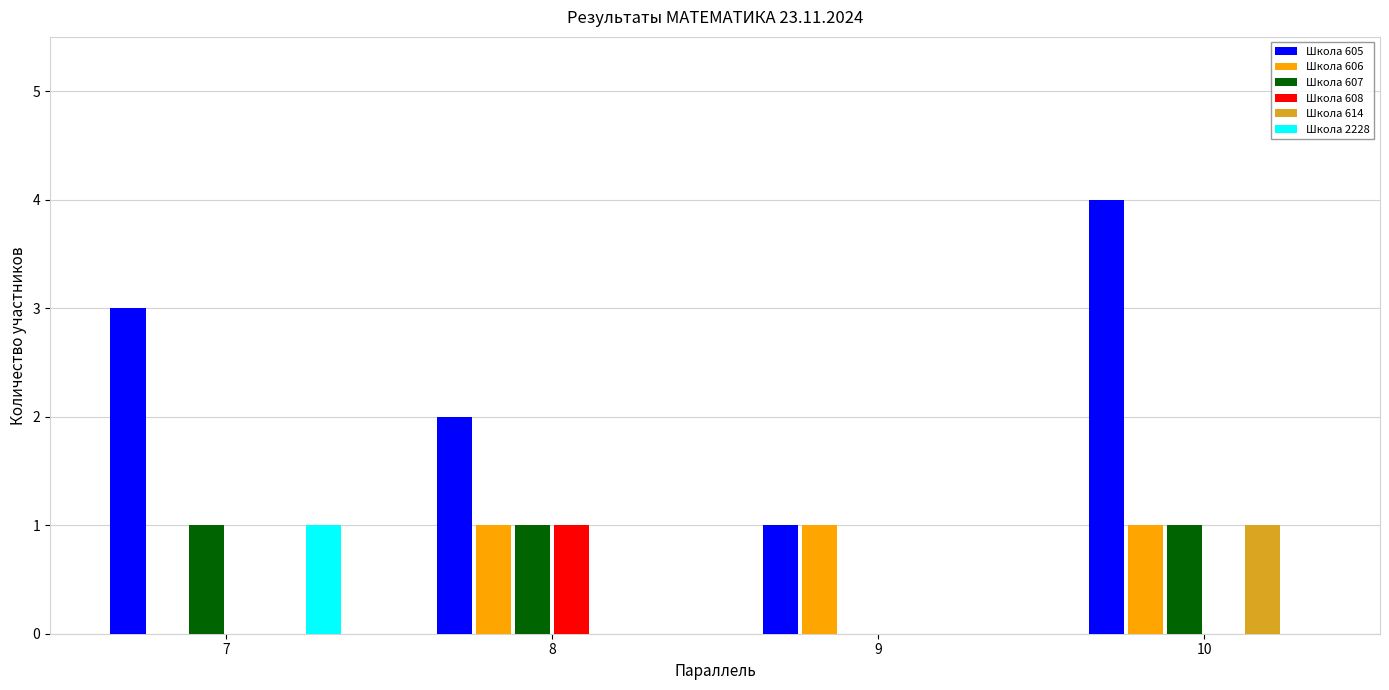

Which series has the widest spread of values?

Школа 605